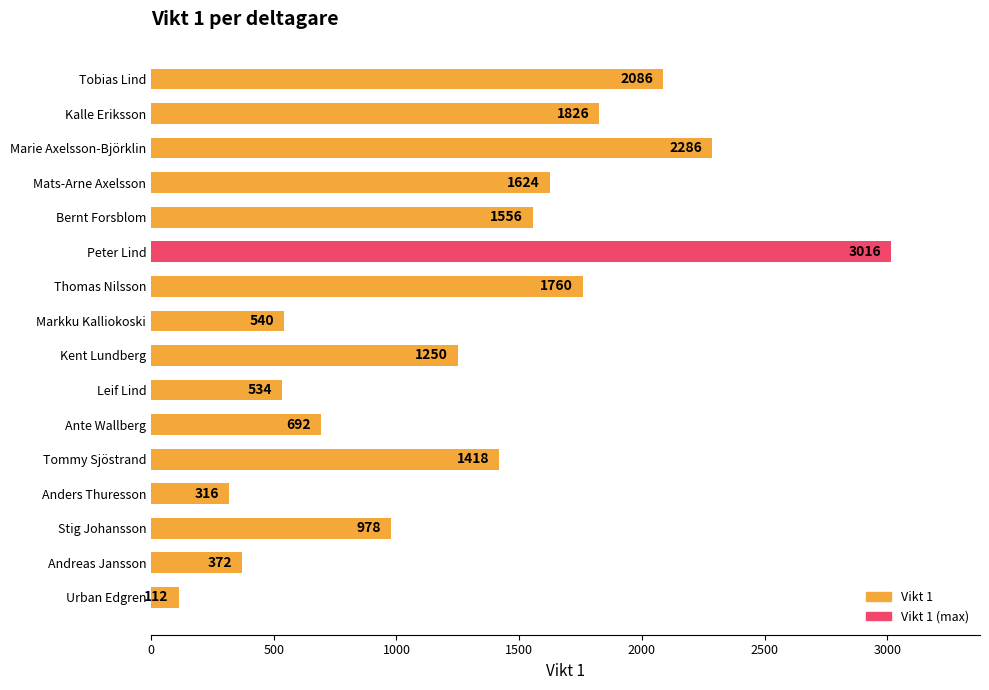

What position from the bottom is Thomas Nilsson?

10